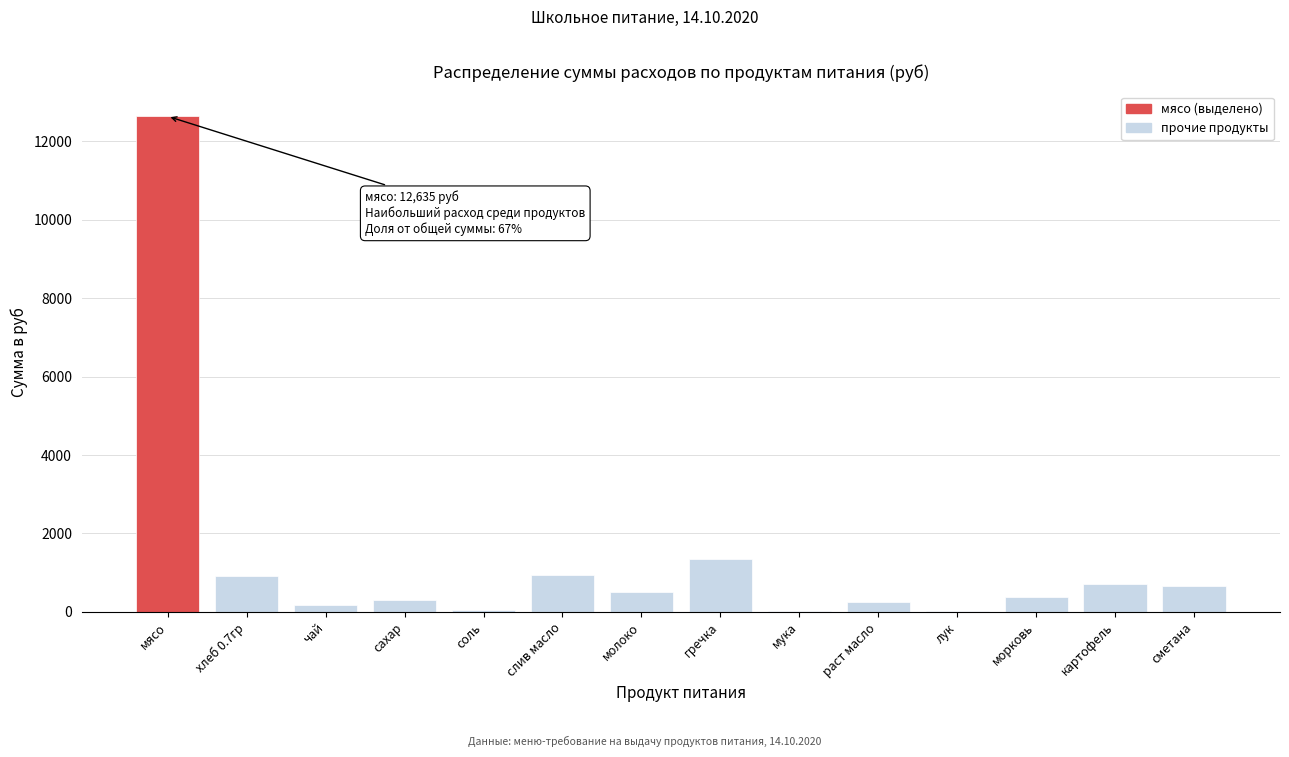

Which label corresponds to the largest value in the chart?

мясо